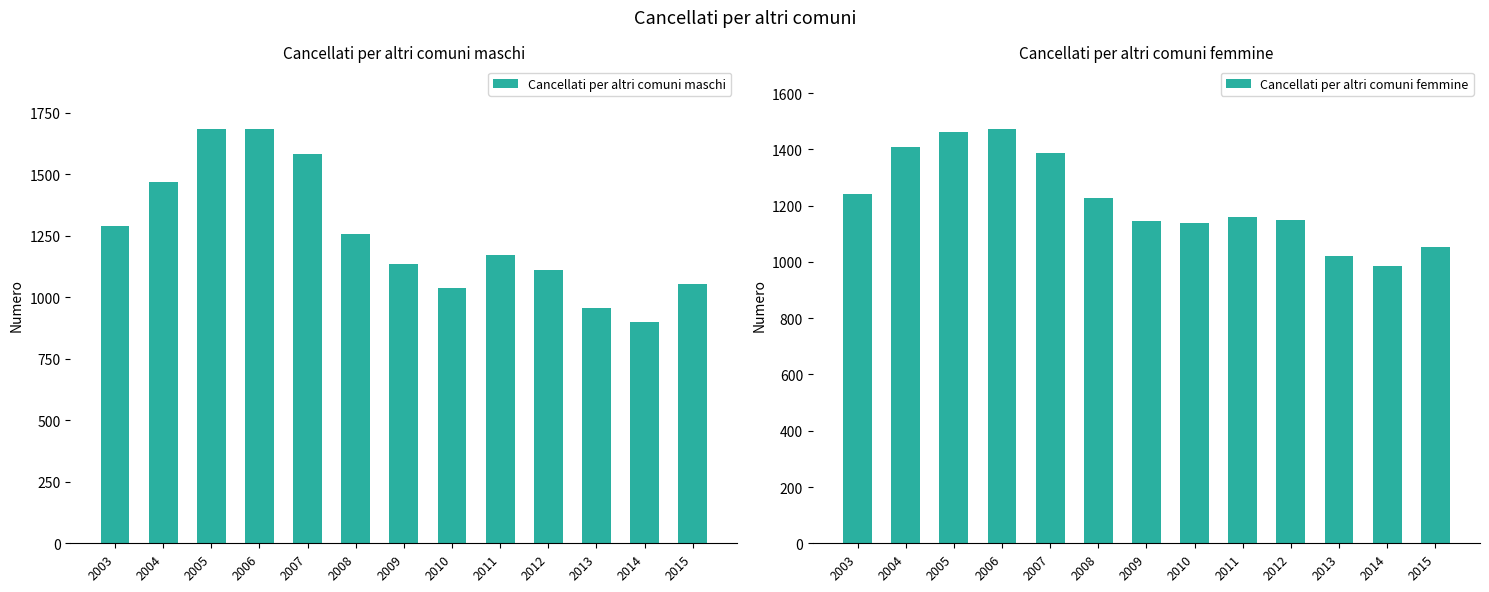

Which series has the largest total across all categories?

Cancellati per altri comuni maschi